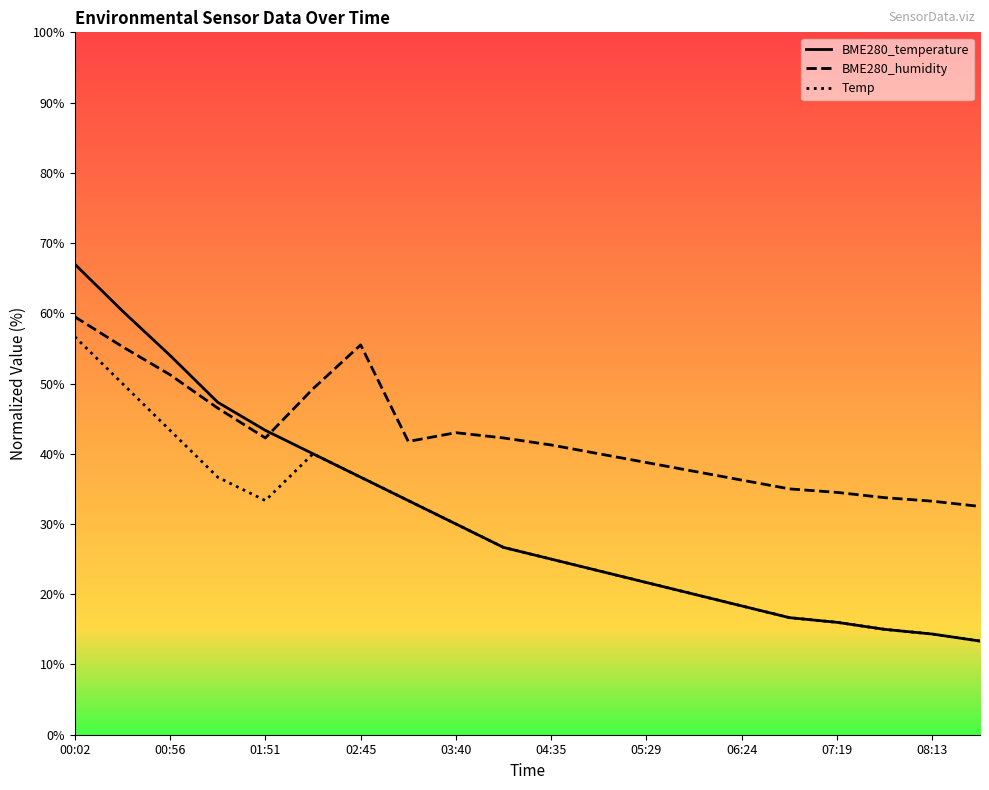

What is the minimum value shown in the chart?

13.3